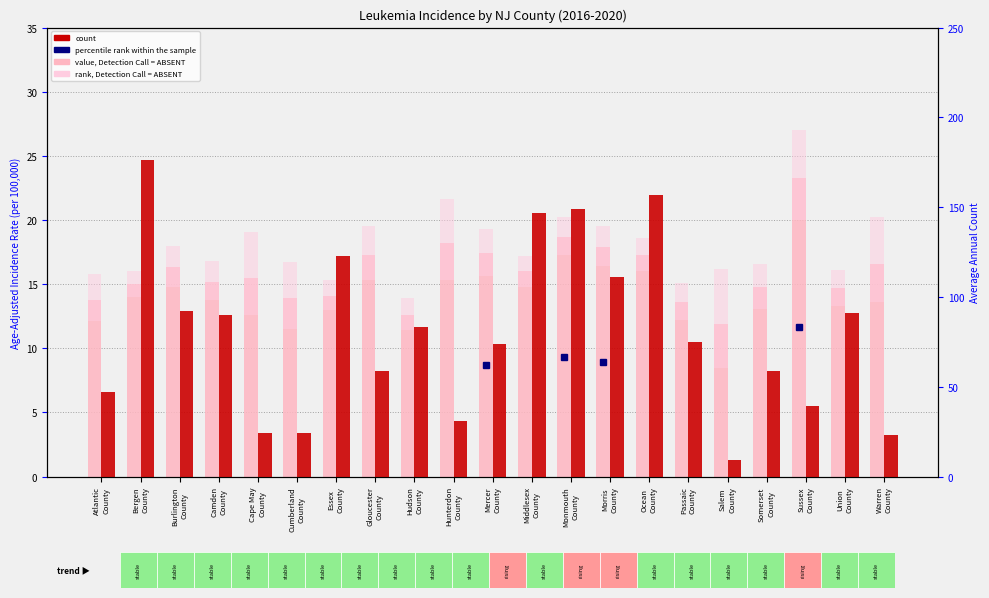

What is the total value across all series at Atlantic
County?

60.8